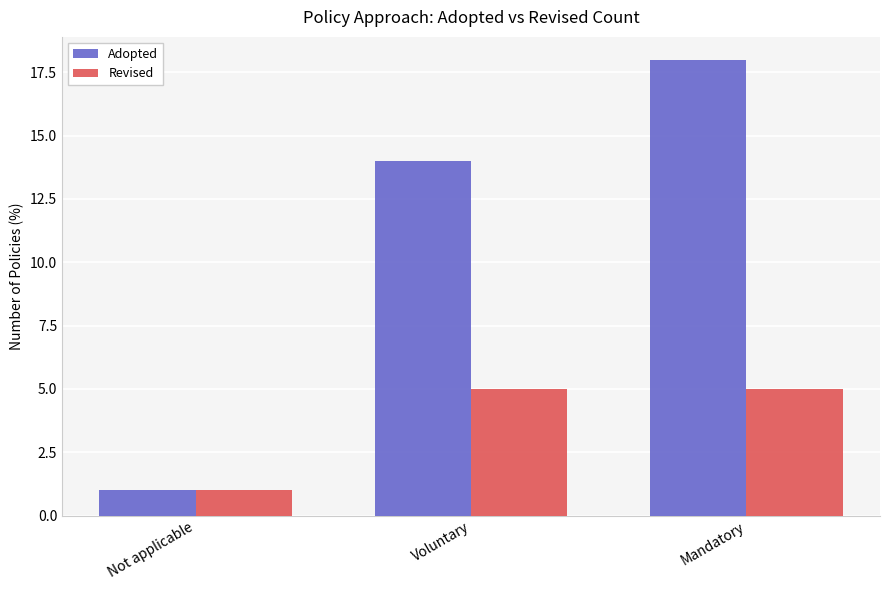

How many Adopted values are between 1 and 18?

3